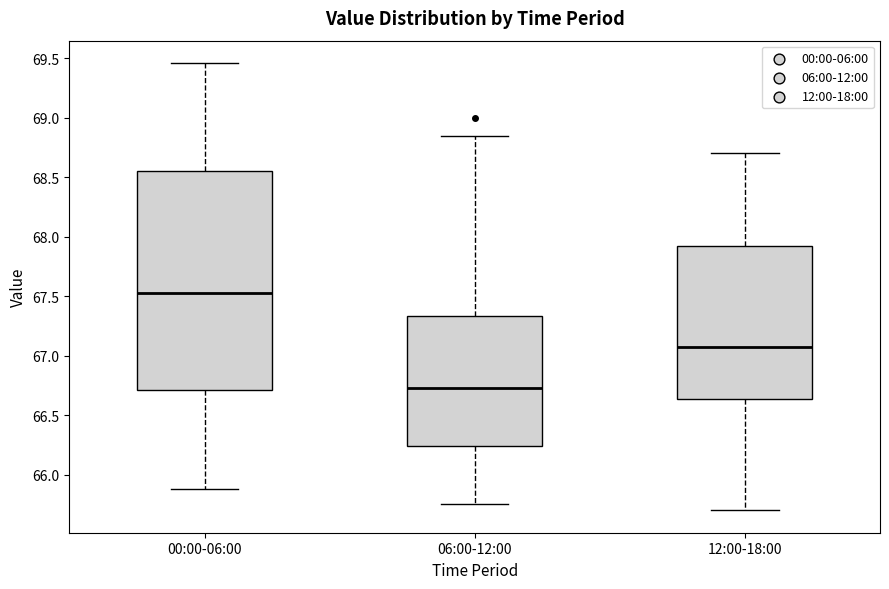

Which box's median line is the lowest?

06:00-12:00